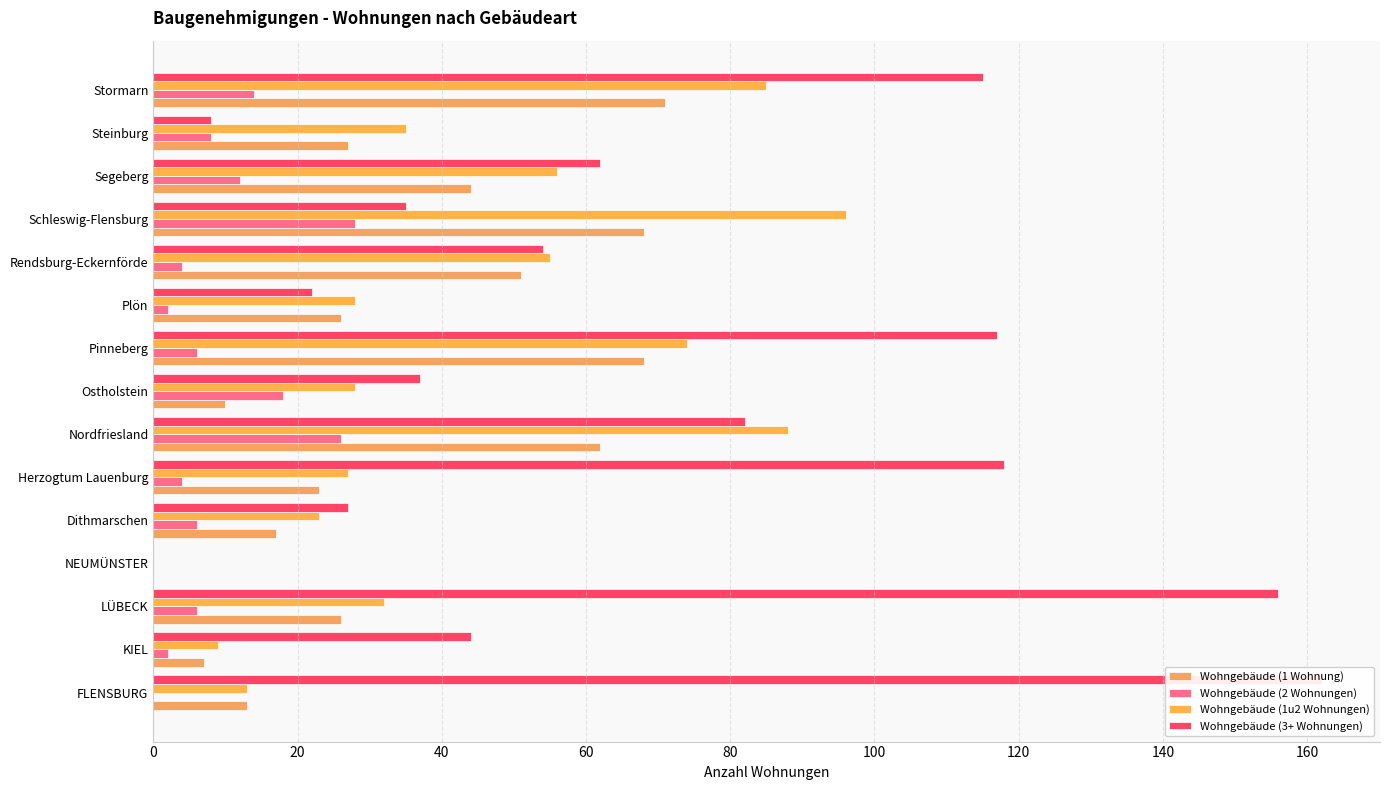

What is the sum of all Wohngebäude (3+ Wohnungen) values?

1039